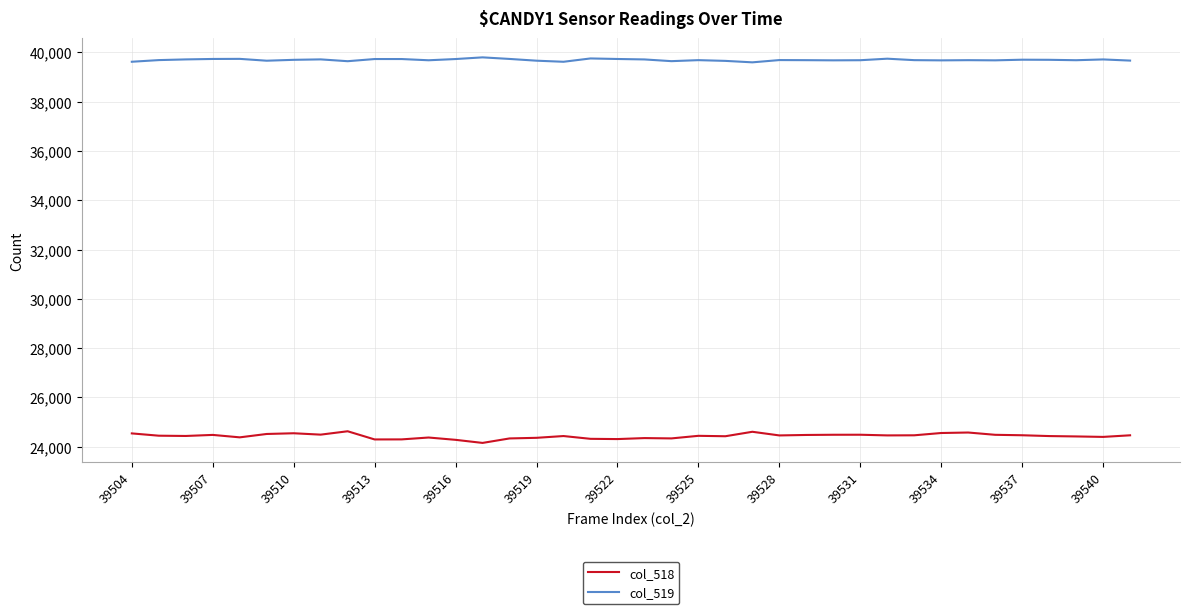

What is the maximum value shown in the chart?

39798